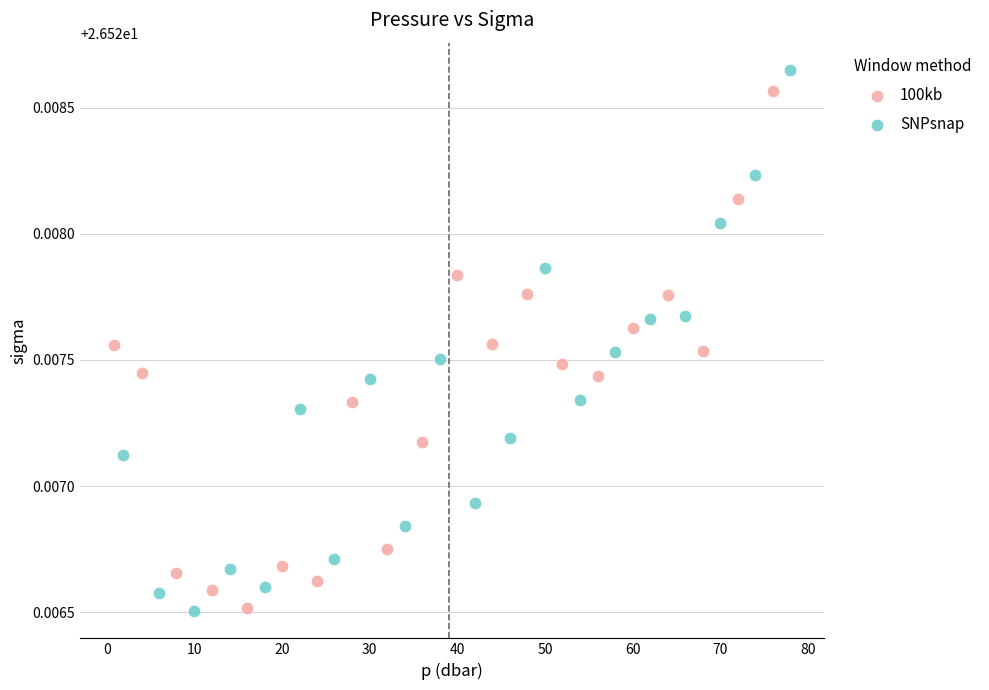

Which series has the widest spread of Y values?

SNPsnap